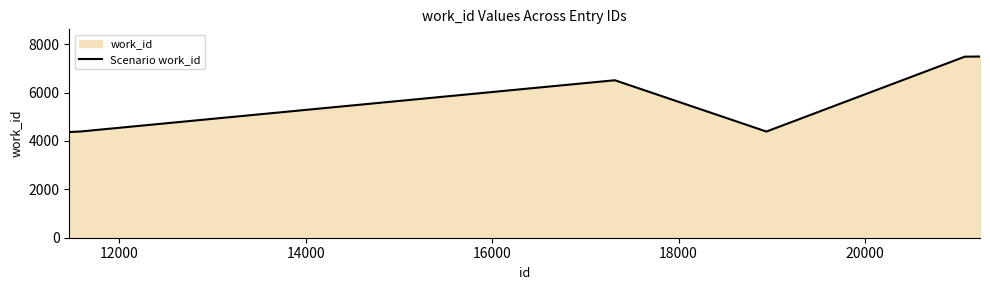

What is the difference between the maximum and minimum values?

3123